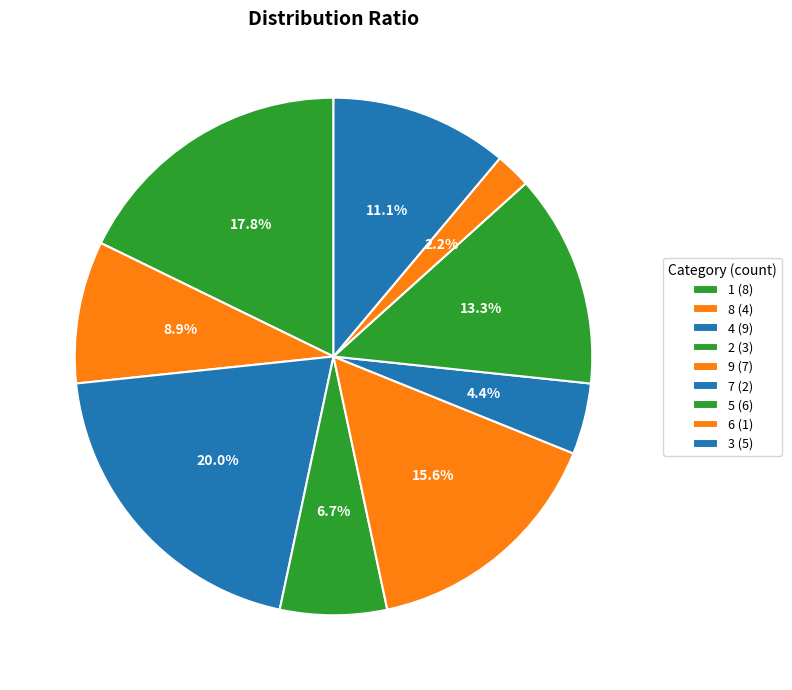

Count the number of slices in the pie.

9